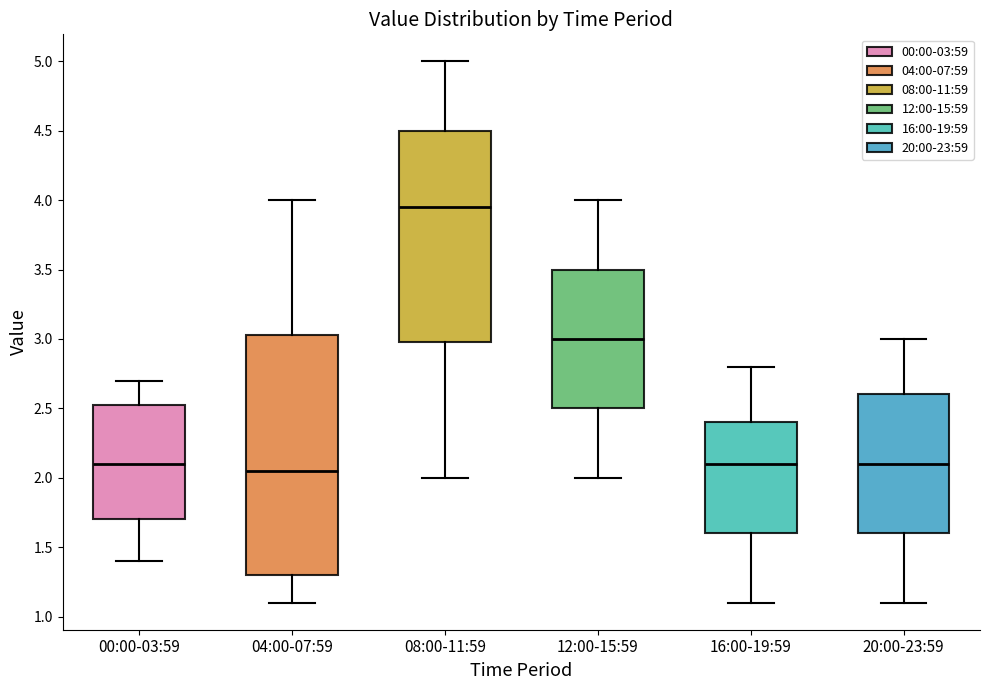

Which box is the tallest, from its lower edge to its upper edge?

04:00-07:59